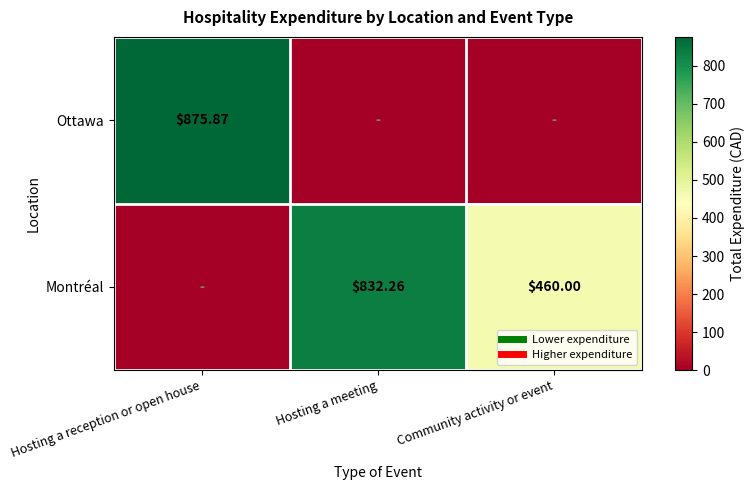

At how many categories does at least one series exceed 590?

2